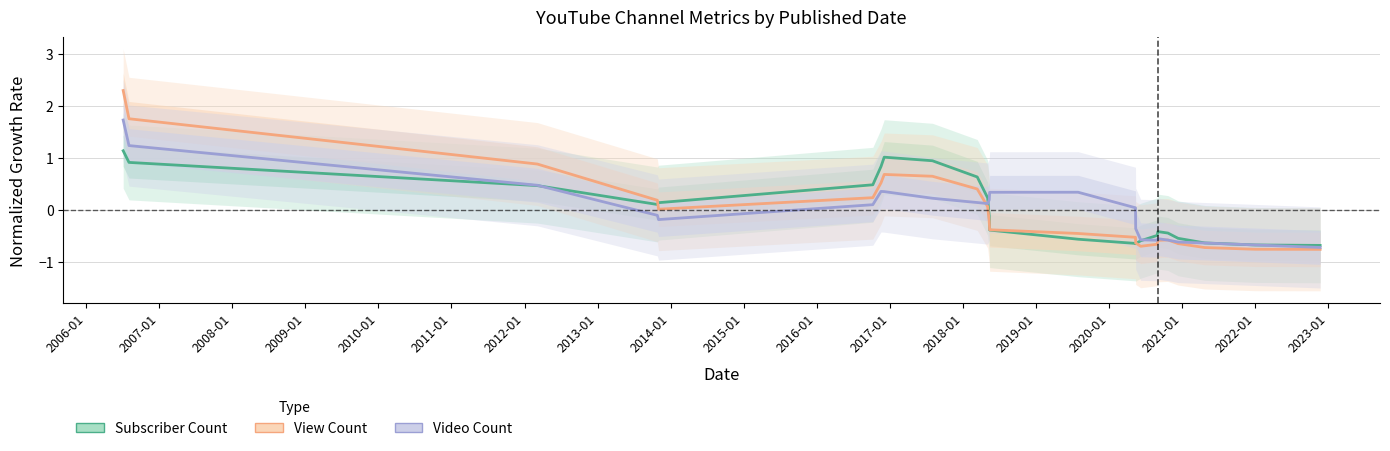

Which series has the largest range (max minus min)?

View Count